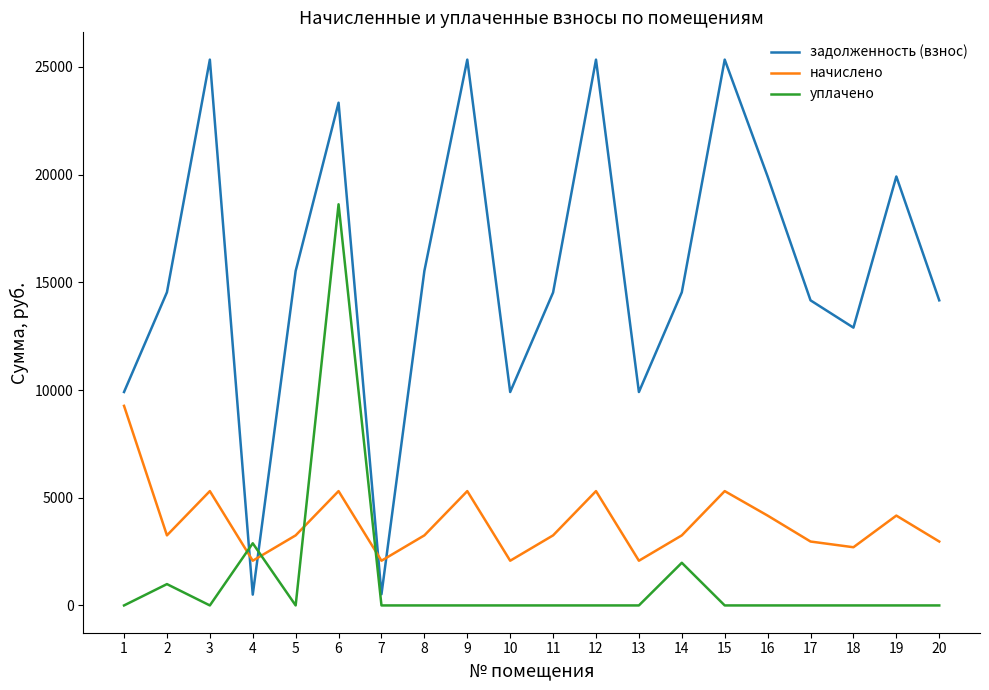

What is the greatest value displayed?

25337.5